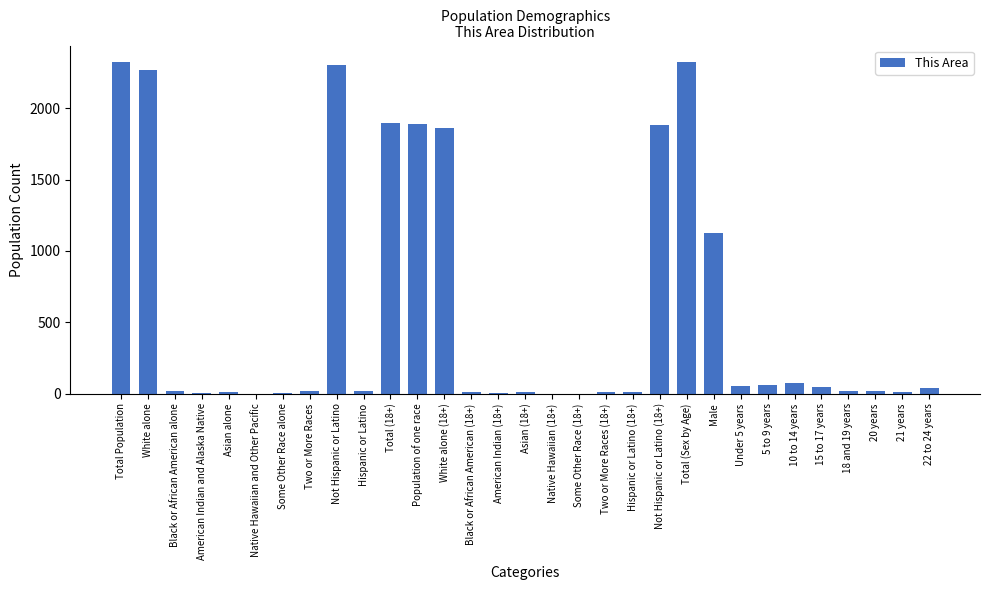

What is the sum of all values?

18313